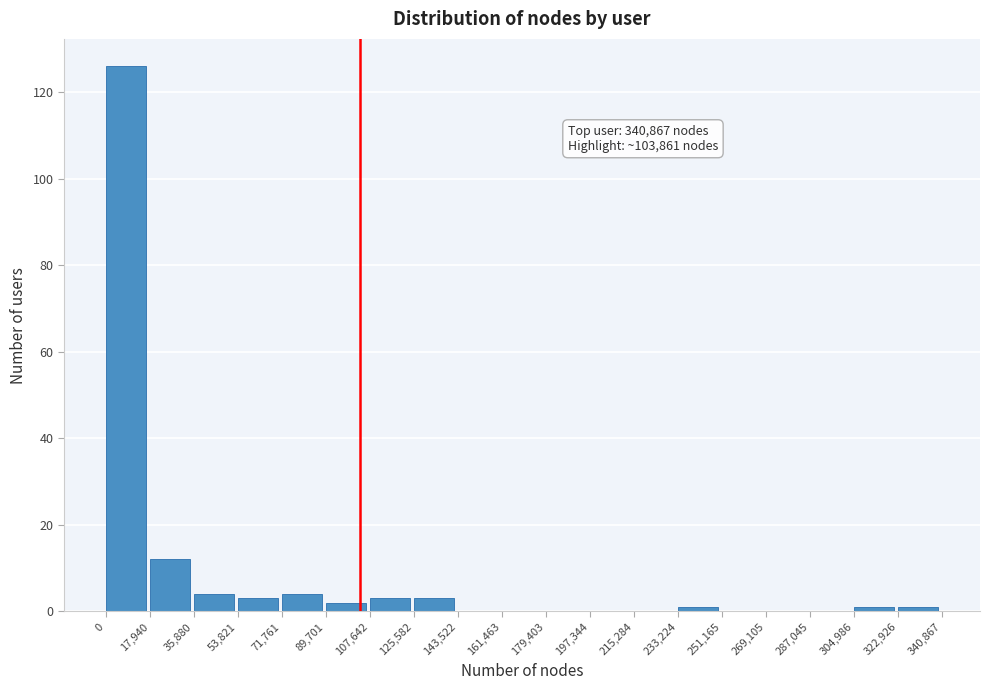

Which range on the x-axis has the tallest bar?

0 to 17,940